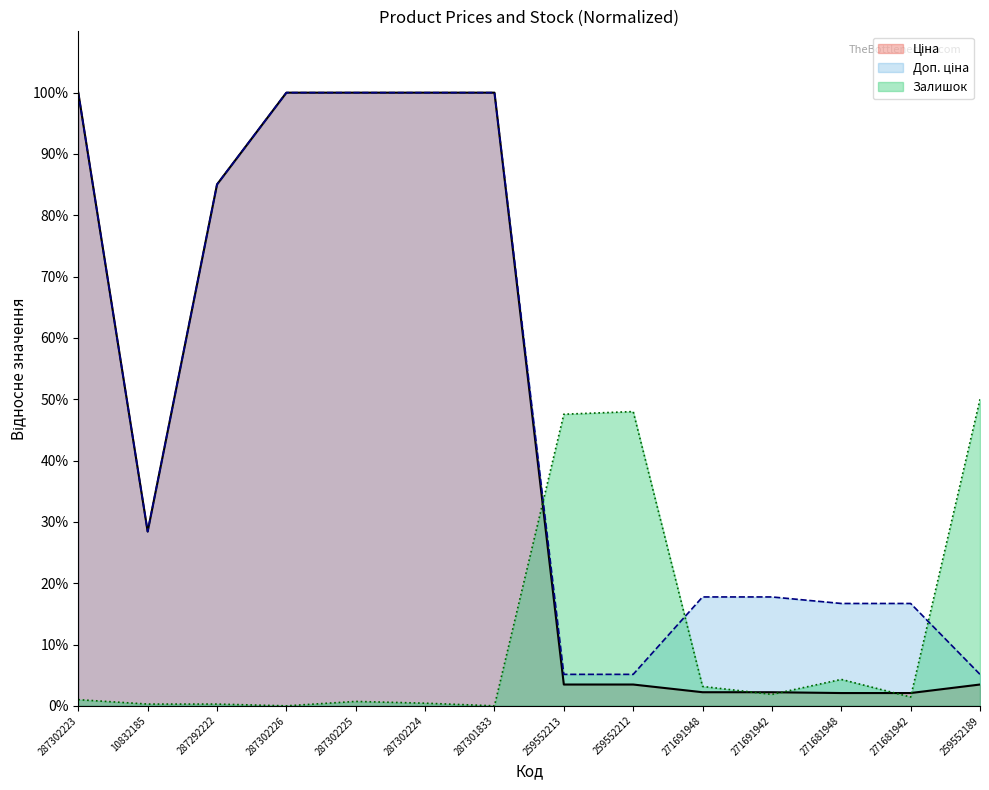

Where do Залишок and Ціна first cross each other?

287301833 and 259552213